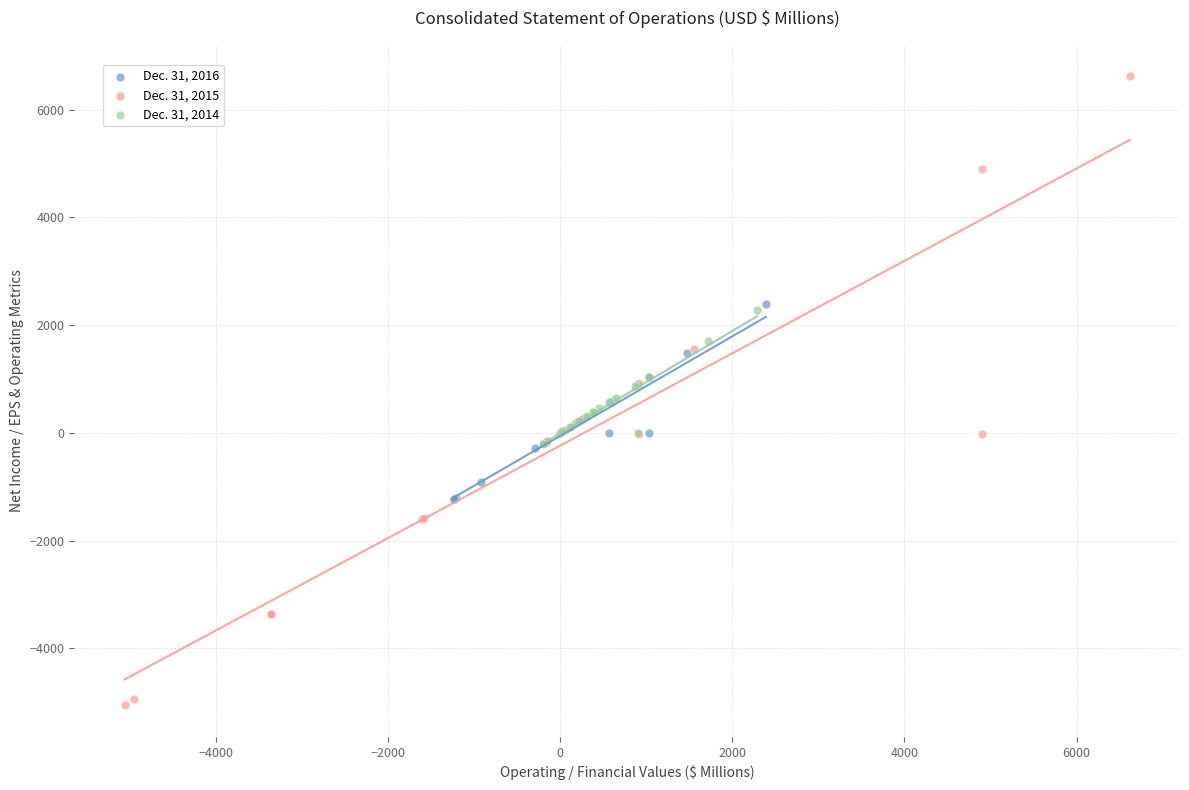

Which series has the widest spread of Y values?

Dec. 31, 2015